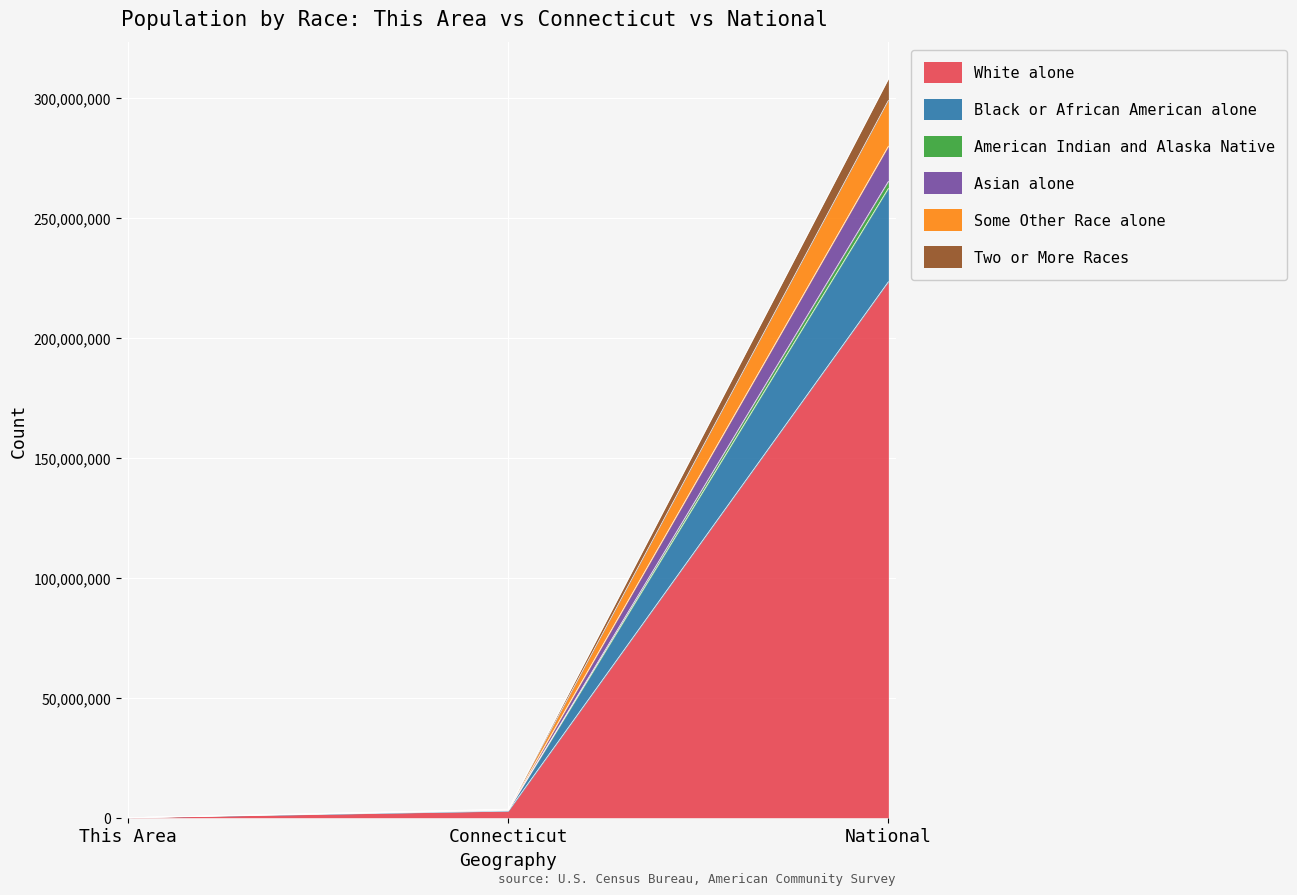

Which category has the highest value in the White alone series?

National